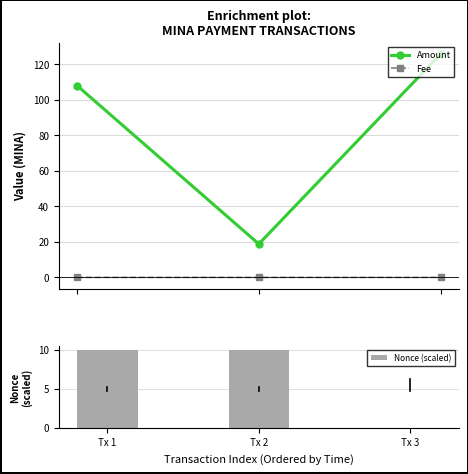

How many groups of bars are there?

3